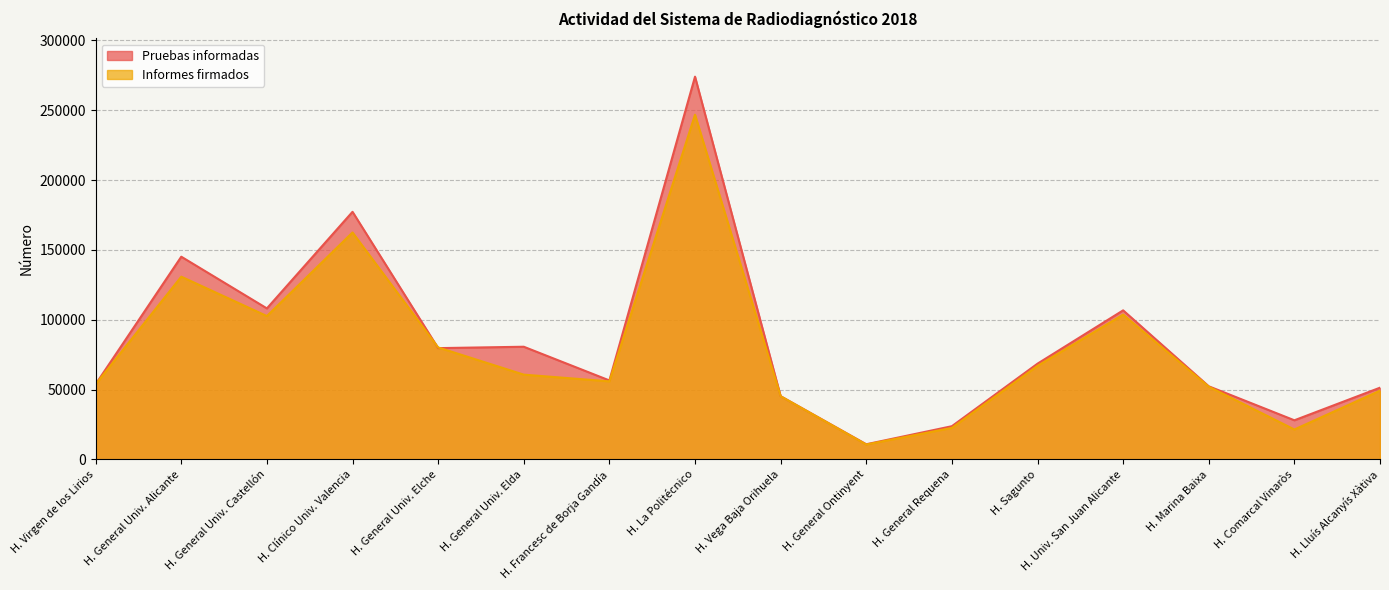

What is the spread (max minus min) of values at H. General Univ. Castellón?

5484